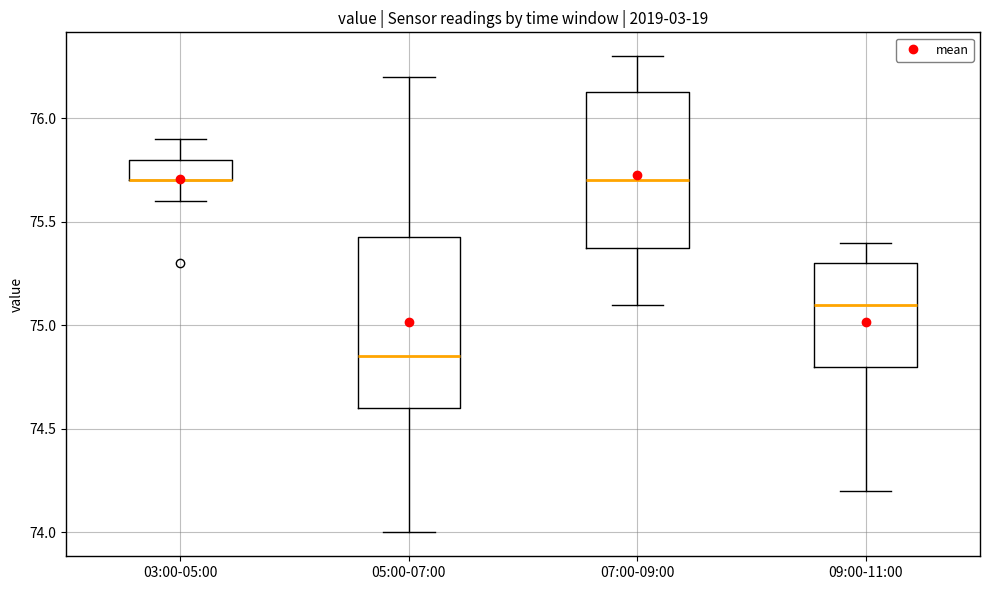

Which box is the tallest, from its lower edge to its upper edge?

05:00-07:00